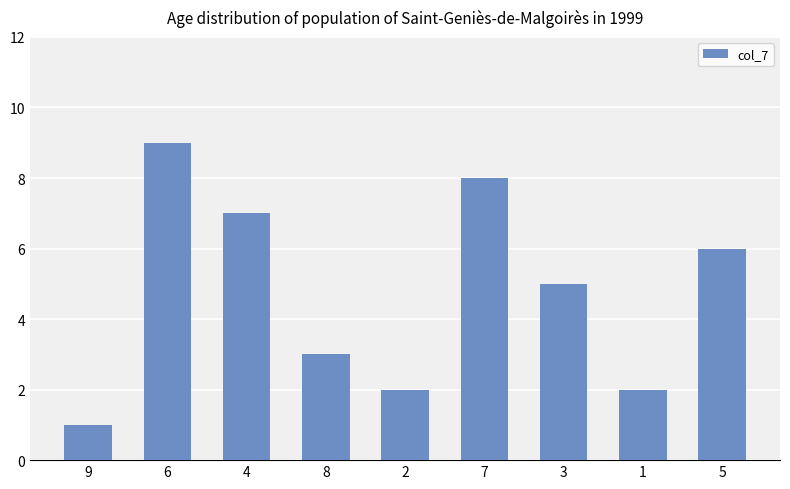

What is the sum of the values at 9 and 2?

3